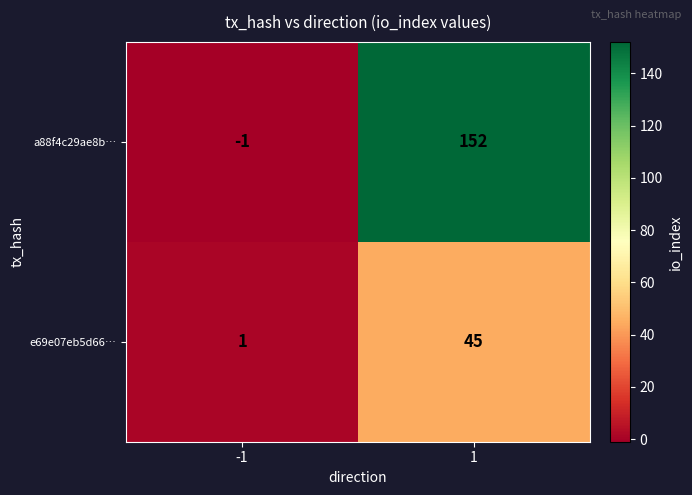

Which series has the largest range (max minus min)?

a88f4c29ae8b…